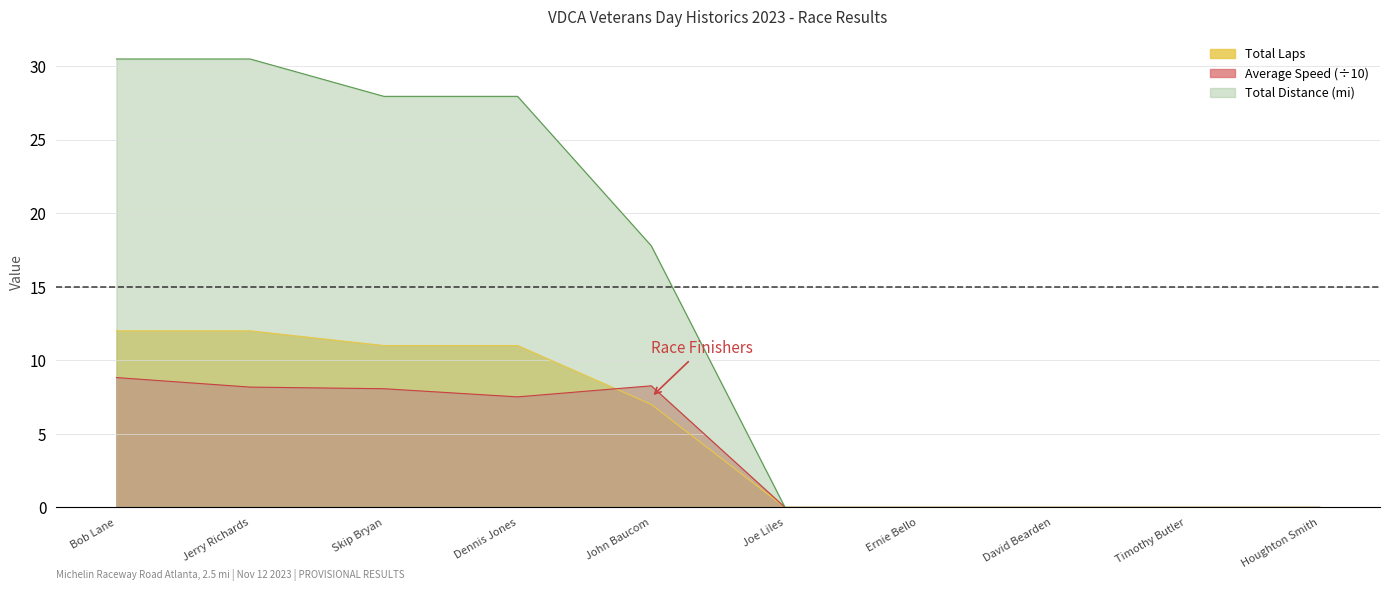

What position from the right is Joe Liles?

5